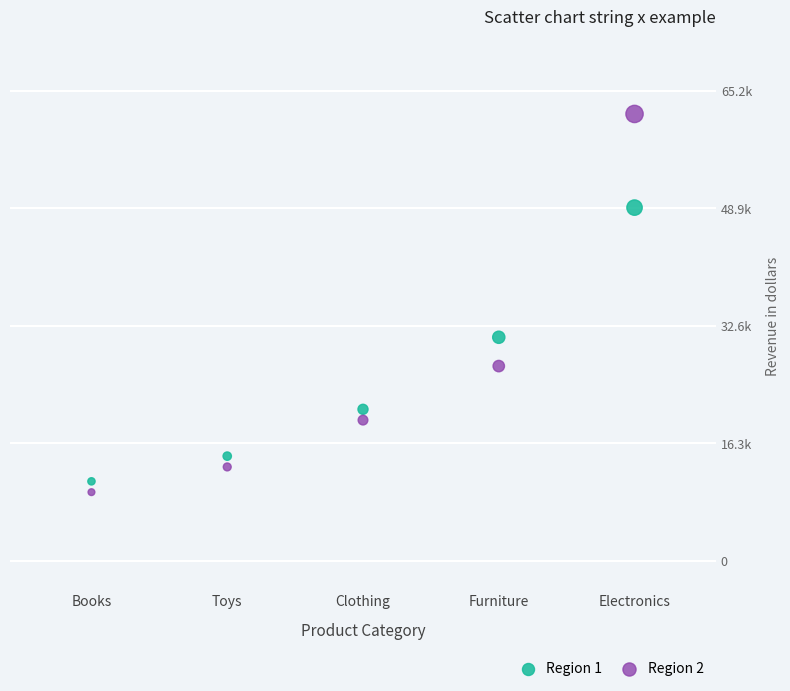

Which series has the widest spread of Y values?

Region 2